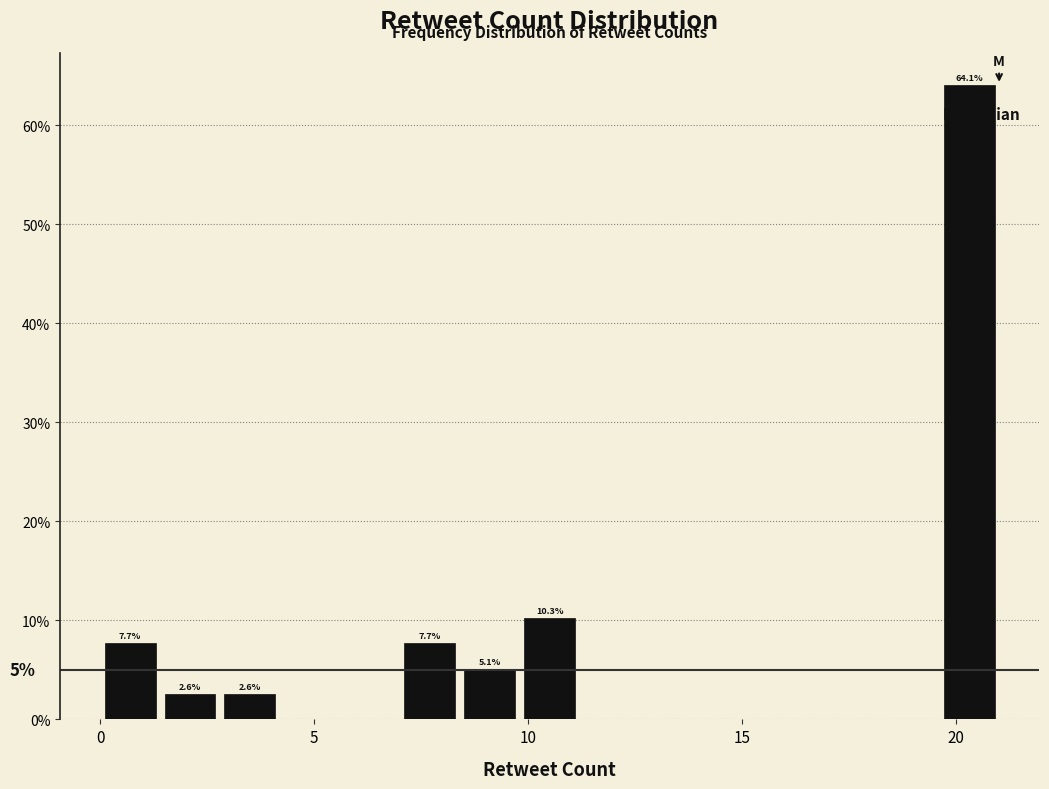

Around what value on the x-axis is the tallest bar? Give the approximate position of its centre, as read against the axis.

20.5